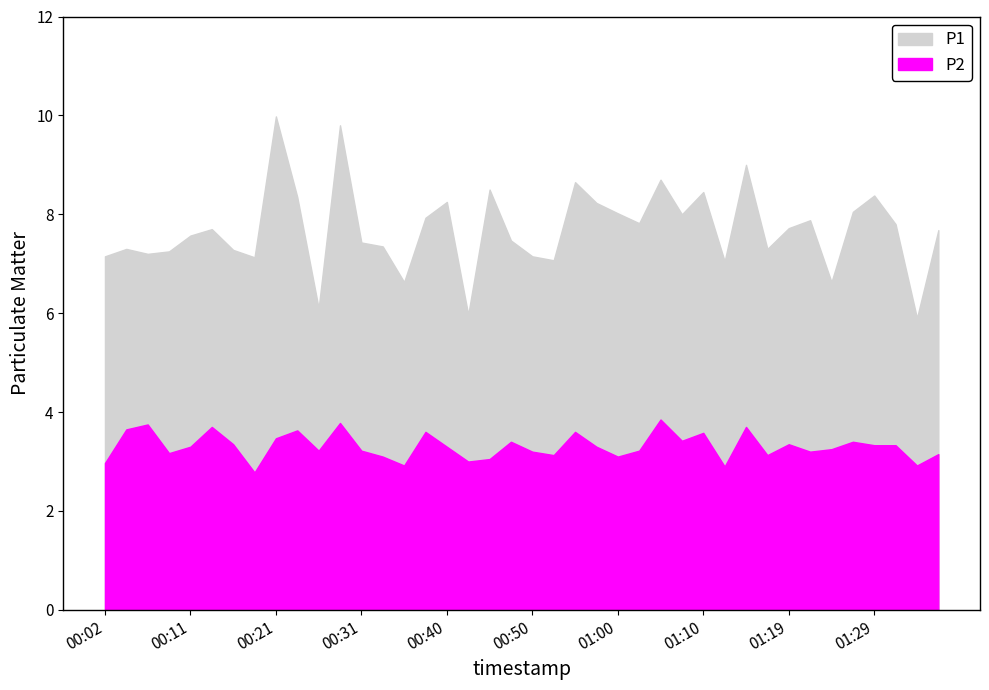

How many data points in P2 are less than 3?

5